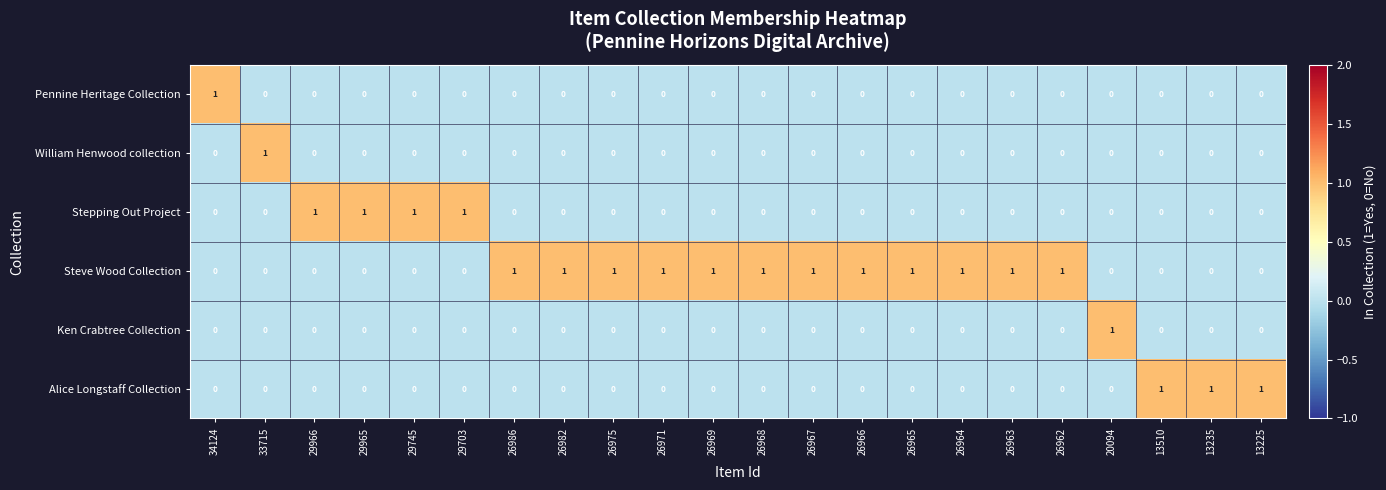

The value of Pennine Heritage Collection at 26982 is 1. True or false?

False